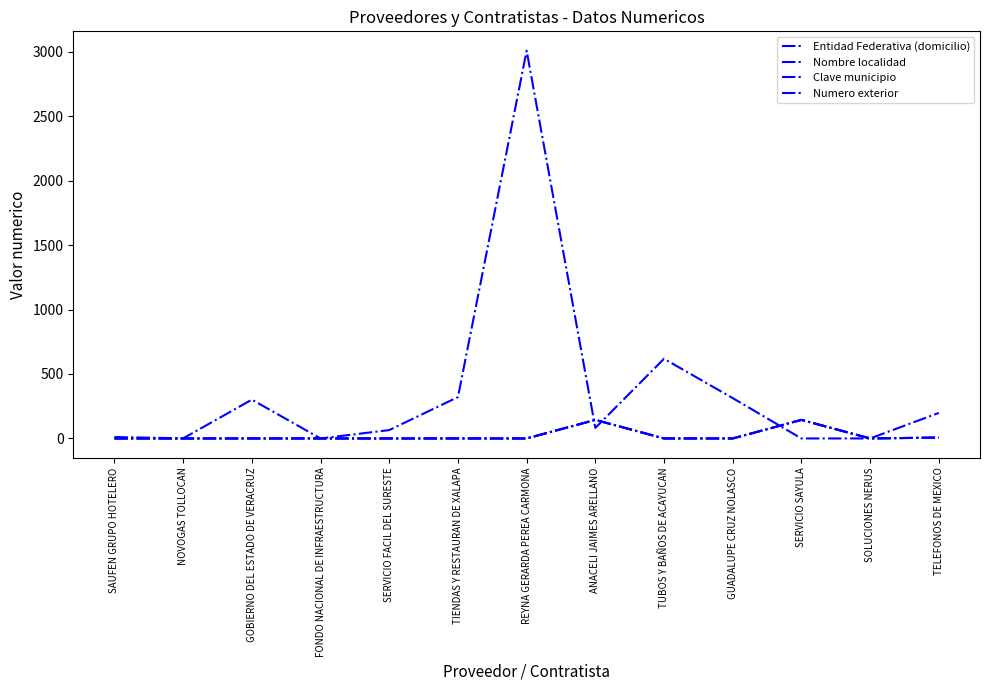

Is this an area chart (filled region under the line)?

No